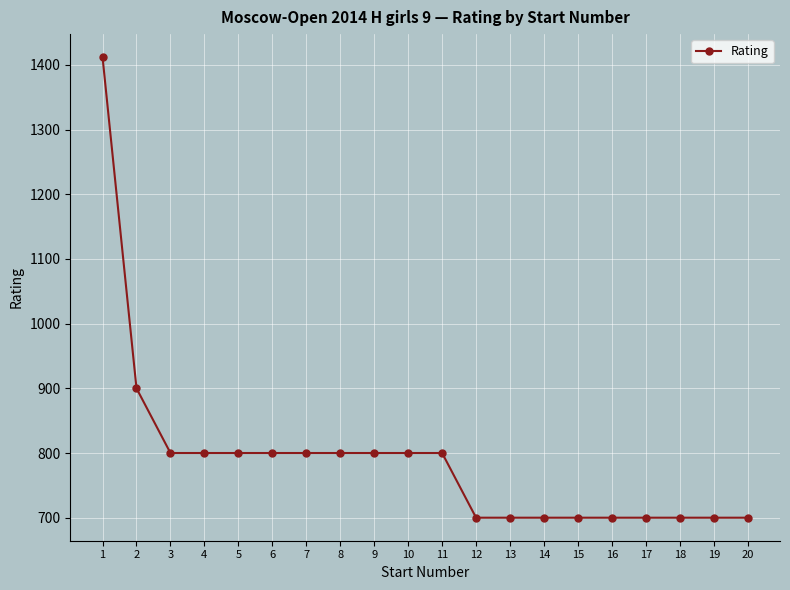

How many values are between 700 and 800?

18